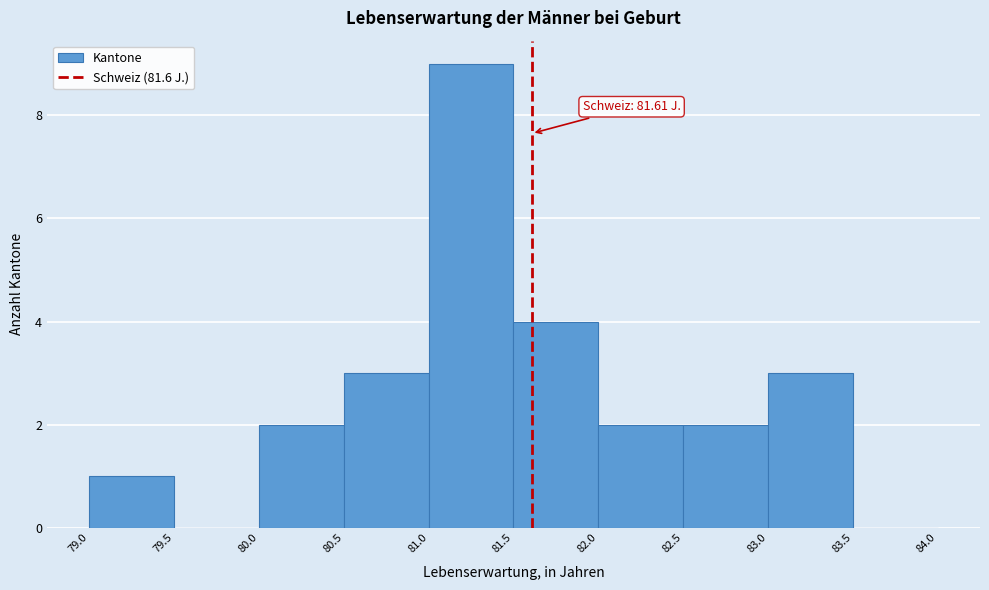

Over which range of the x-axis is the bar tallest?

81.0 to 81.5